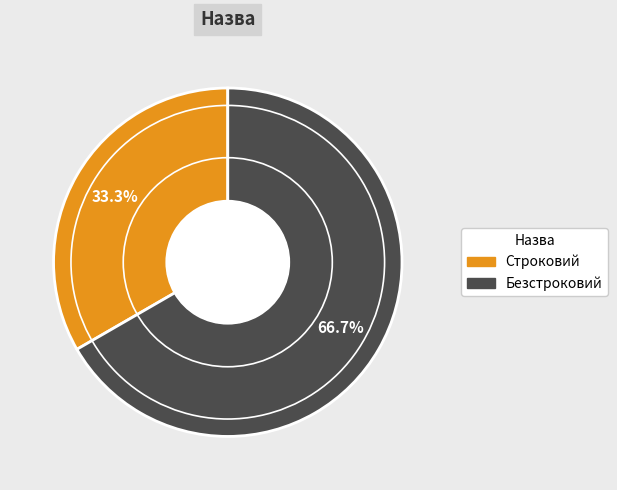

What percentage is the Строковий slice, to the nearest percent?

33%